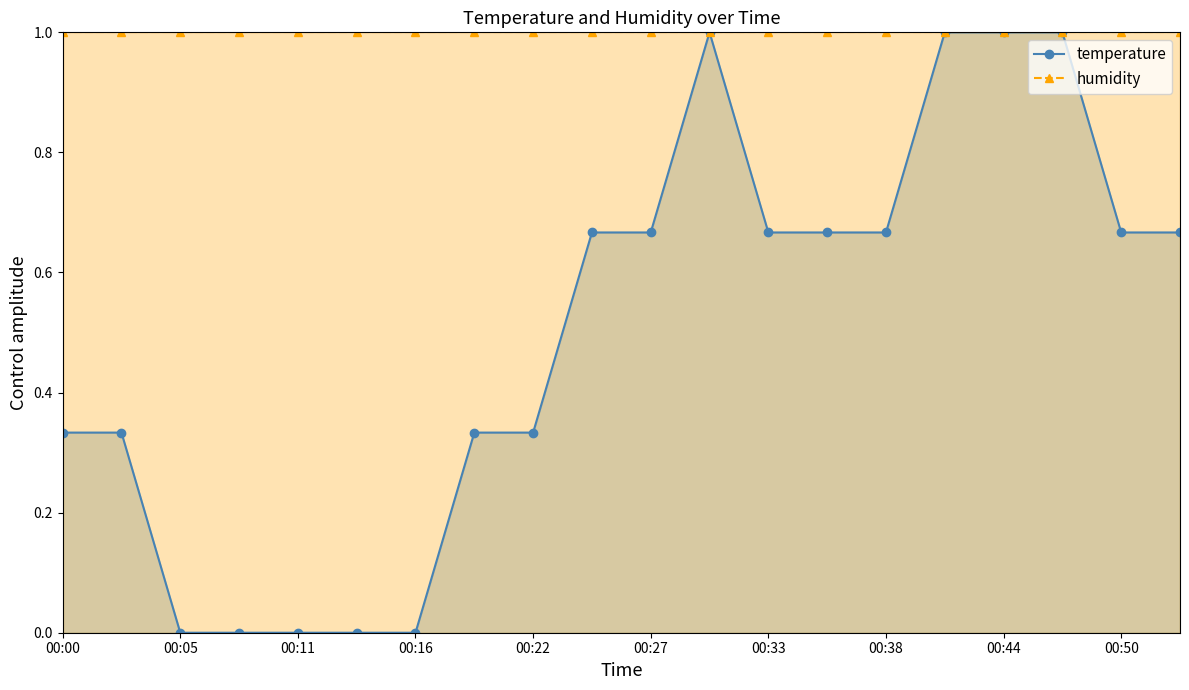

Which series has the widest spread of values?

temperature